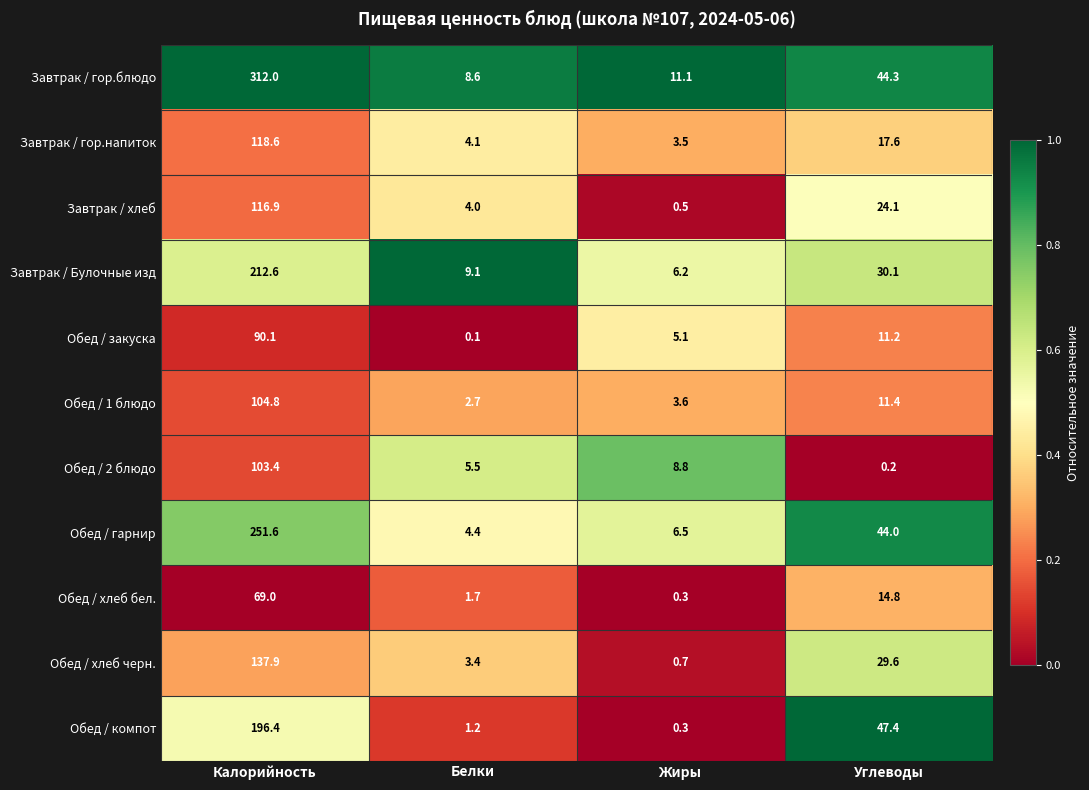

At which label does Обед / 2 блюдо first exceed 8?

Калорийность